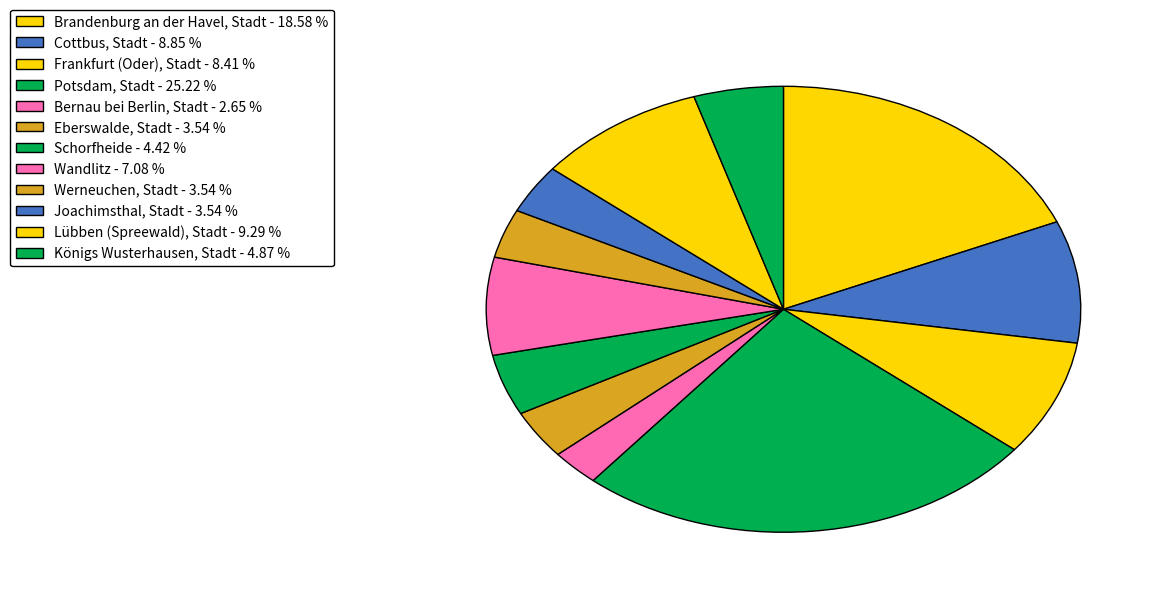

How many segments does this pie chart have?

12